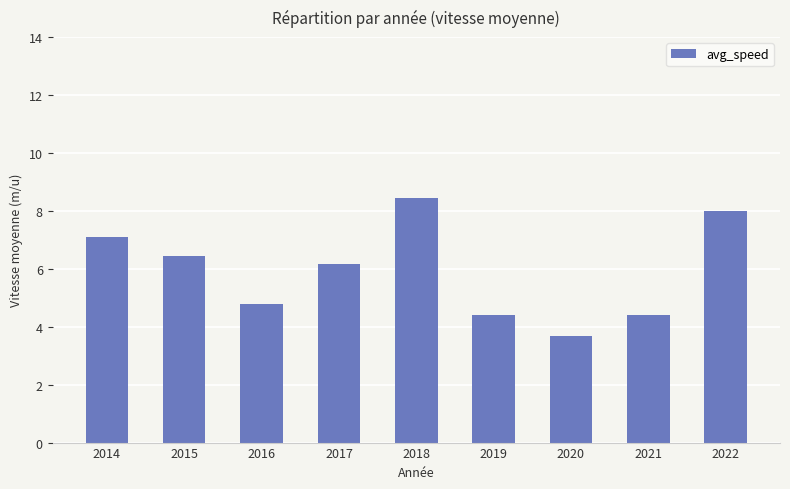

At which label does the data first exceed 6?

2014